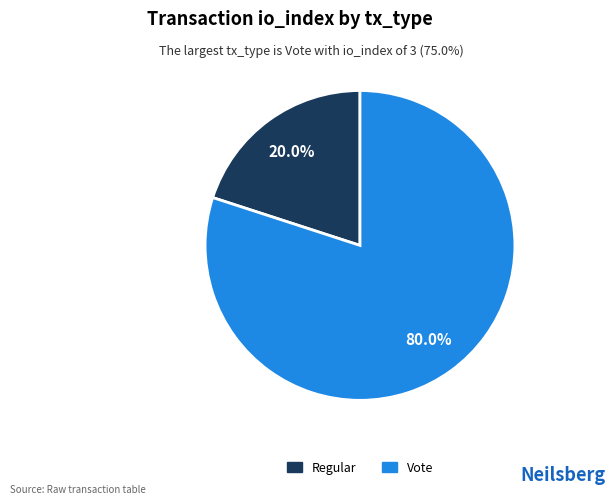

To the nearest percent, what is the difference between the Vote and Regular slice percentages?

60%